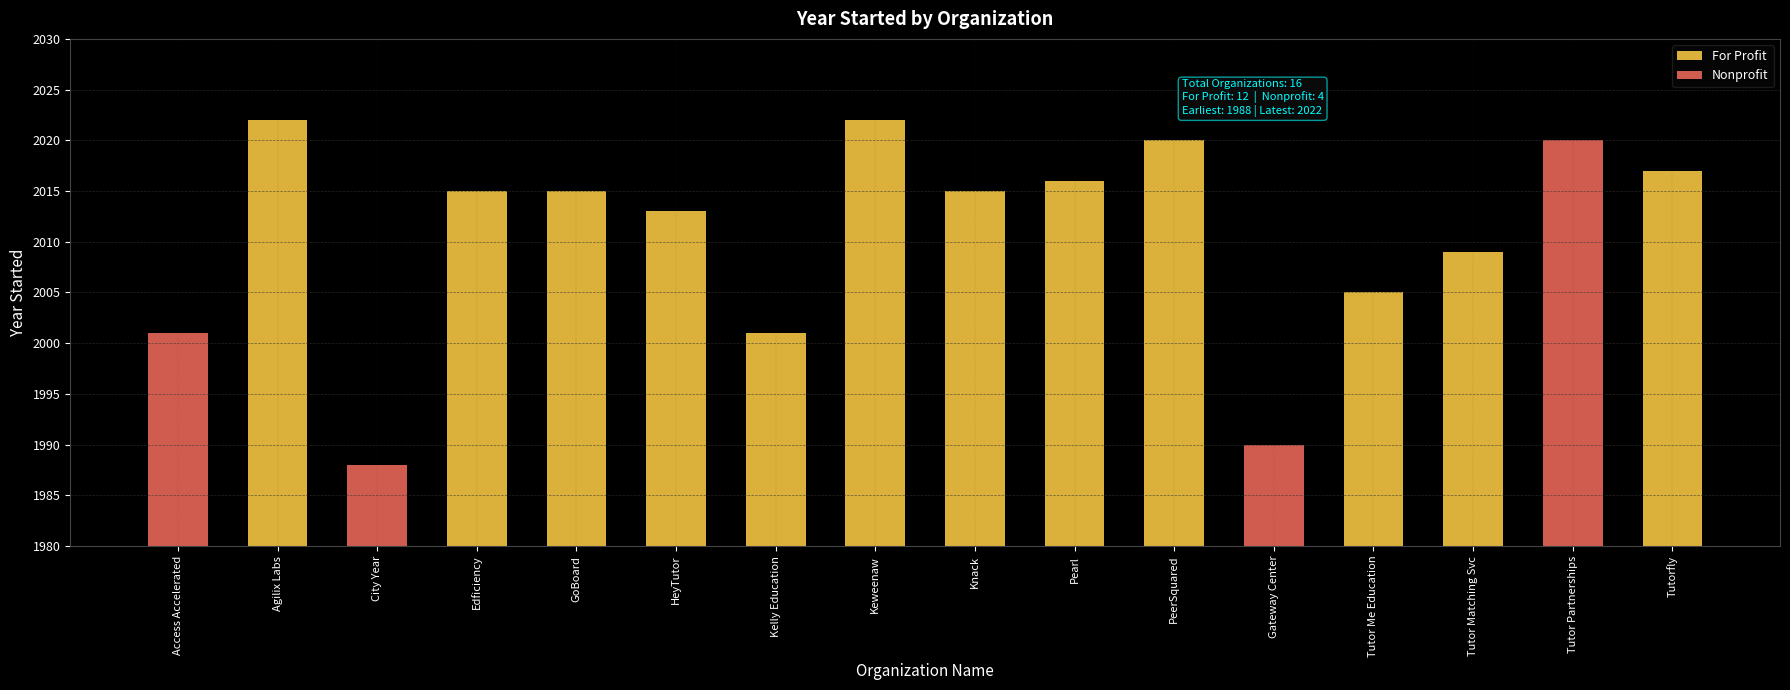

At GoBoard, list the series in order from smallest to largest.

Nonprofit, For Profit